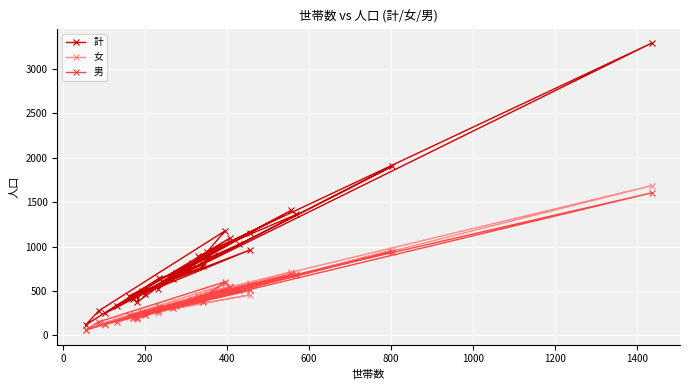

At which category does 計 reach its first local peak?

200